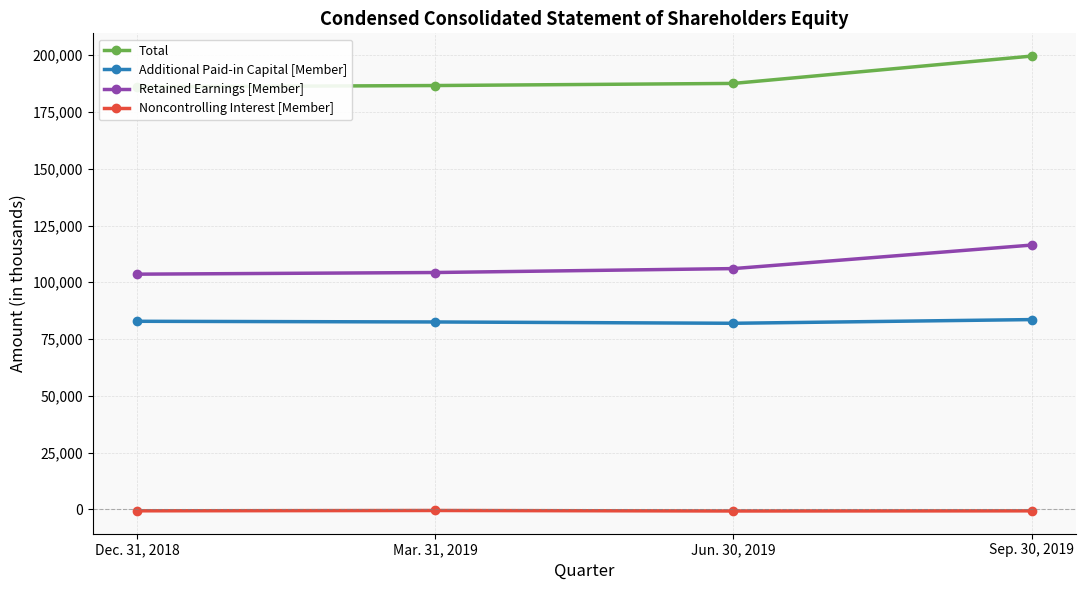

True or false: Total and Additional Paid-in Capital [Member] intersect in this chart.

False